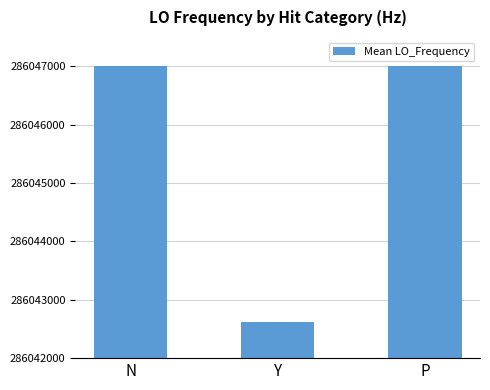

What is the ratio of the value at Y to the value at N?

1.0